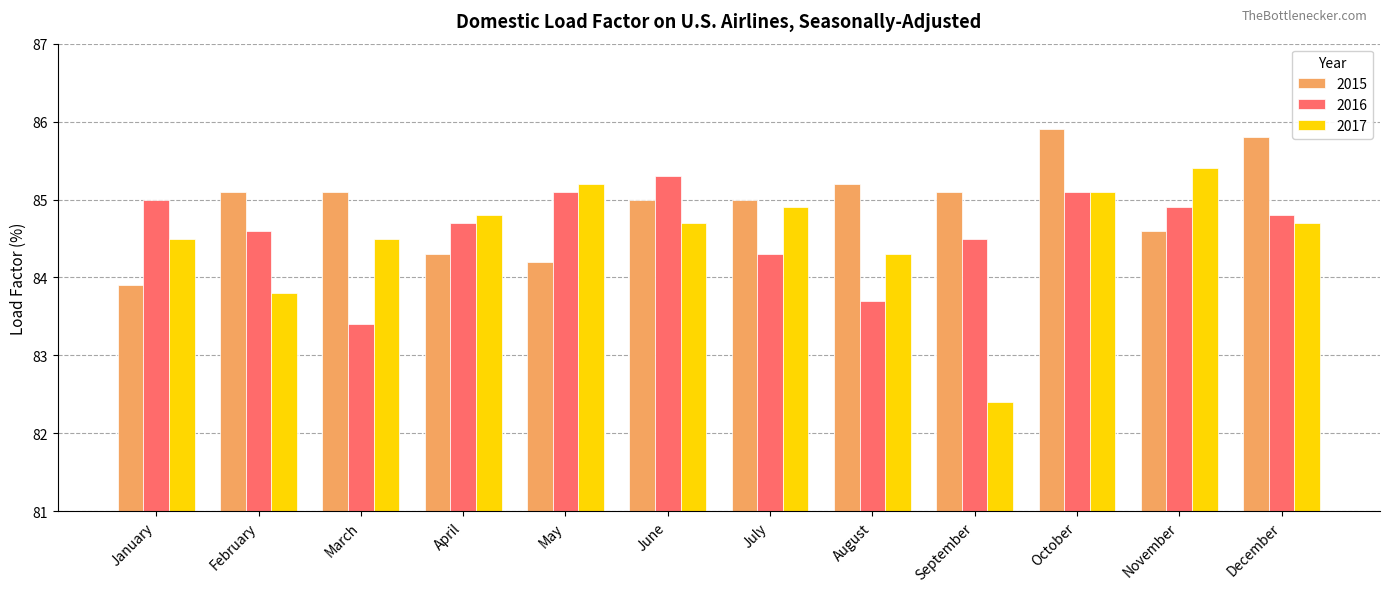

Which category has the lowest value in the 2015 series?

January